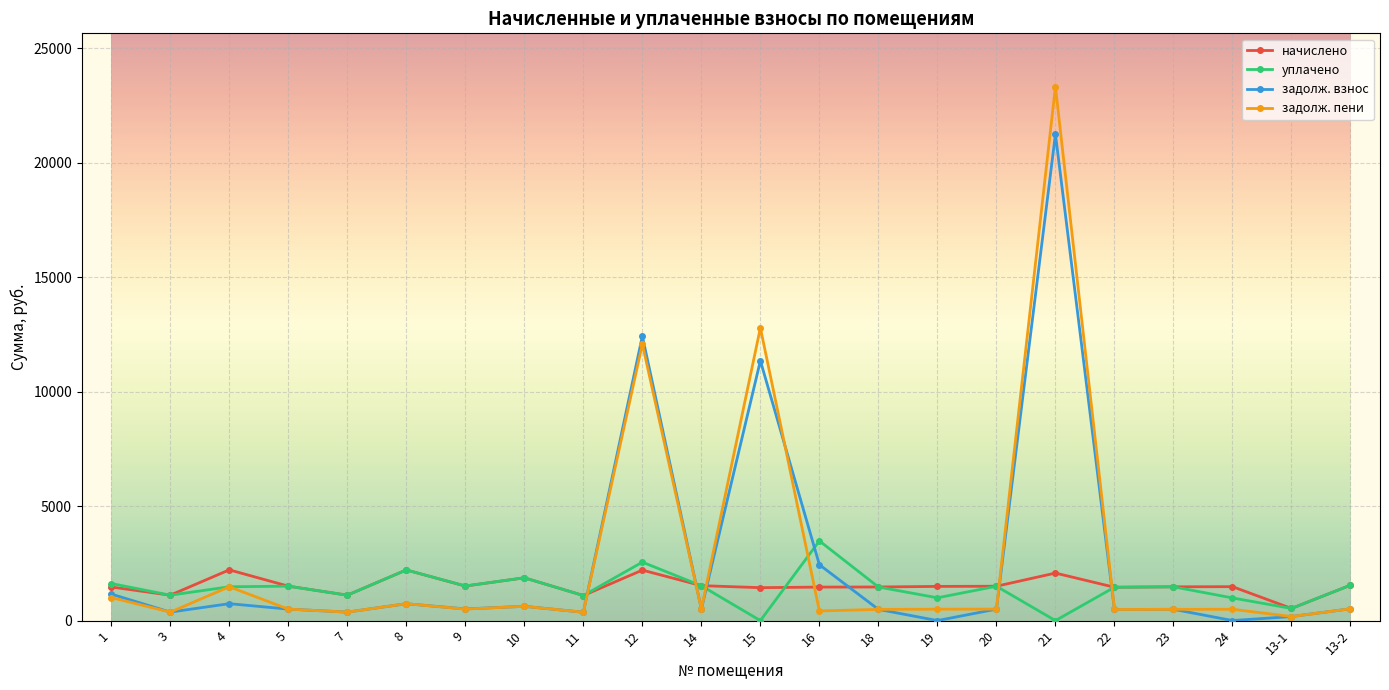

Is the value of задолж. взнос at 19 greater than the value of начислено at 18?

No